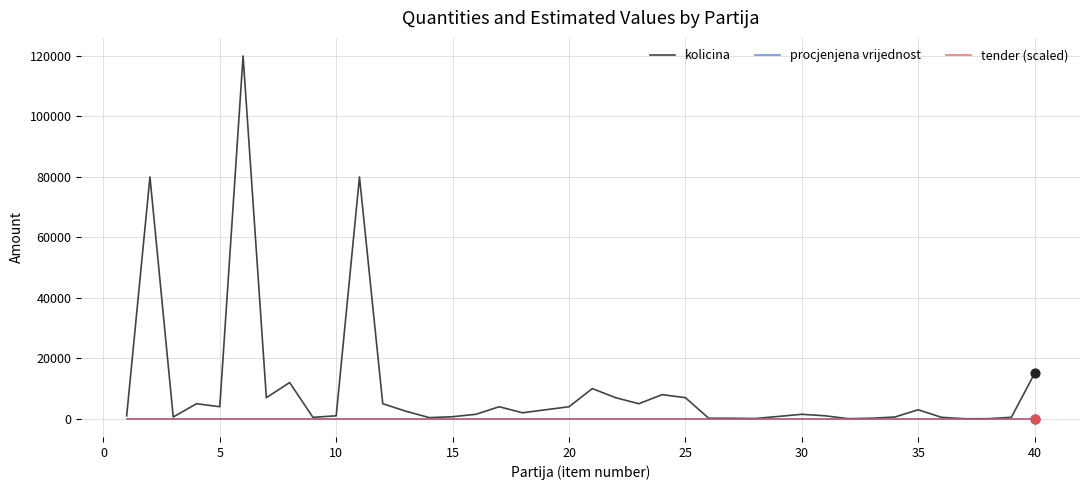

Which series has the largest total across all categories?

kolicina